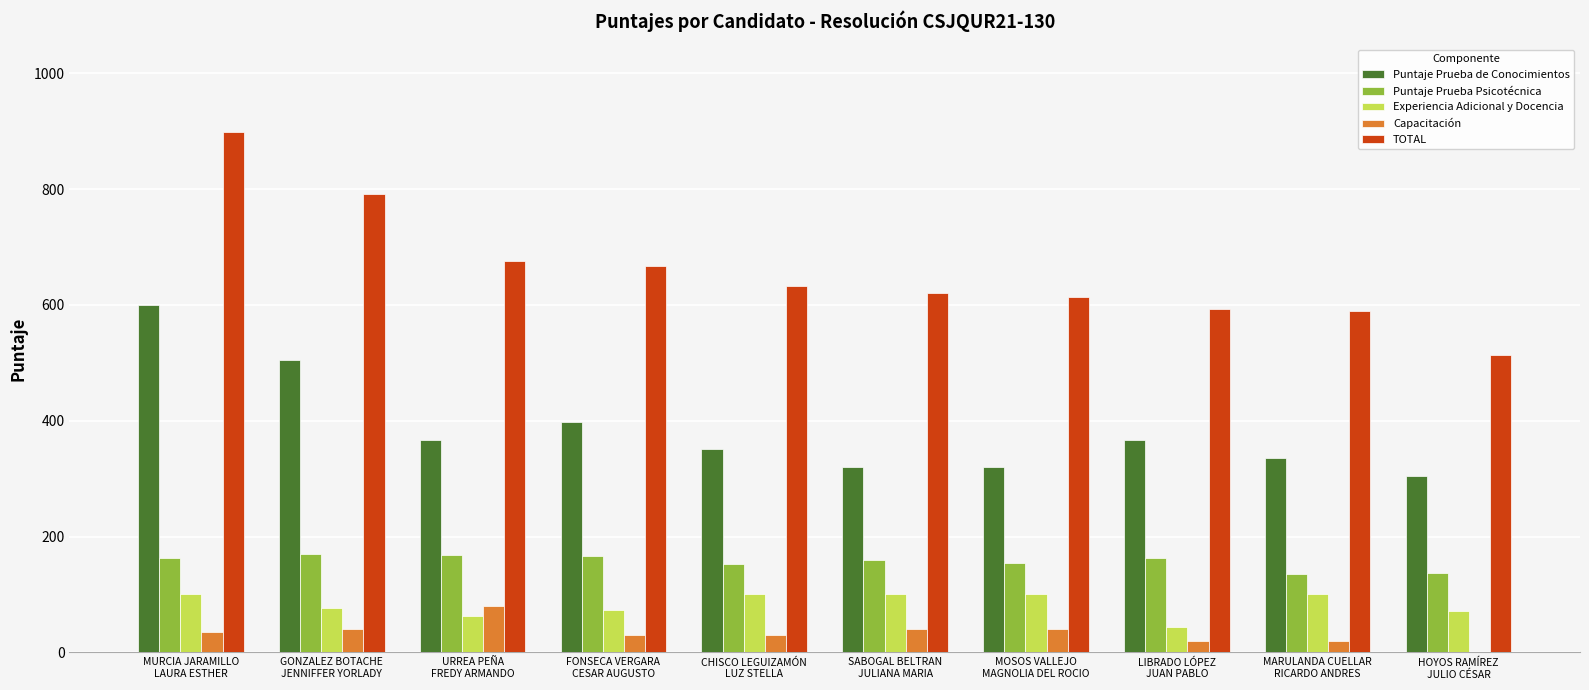

What is the sum of all Experiencia Adicional y Docencia values?

828.1